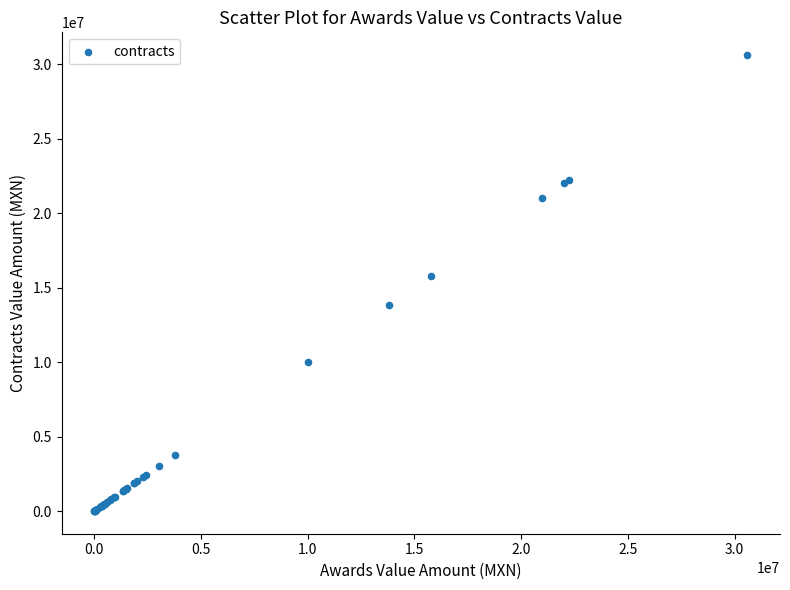

What Y value in the scatter plot is closest to 15305935?

15805000.0